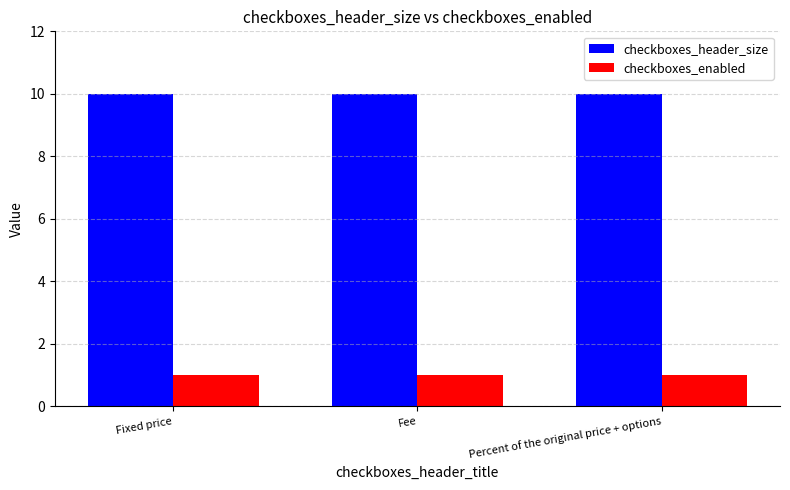

List the series in order of their overall mean, highest first.

checkboxes_header_size, checkboxes_enabled